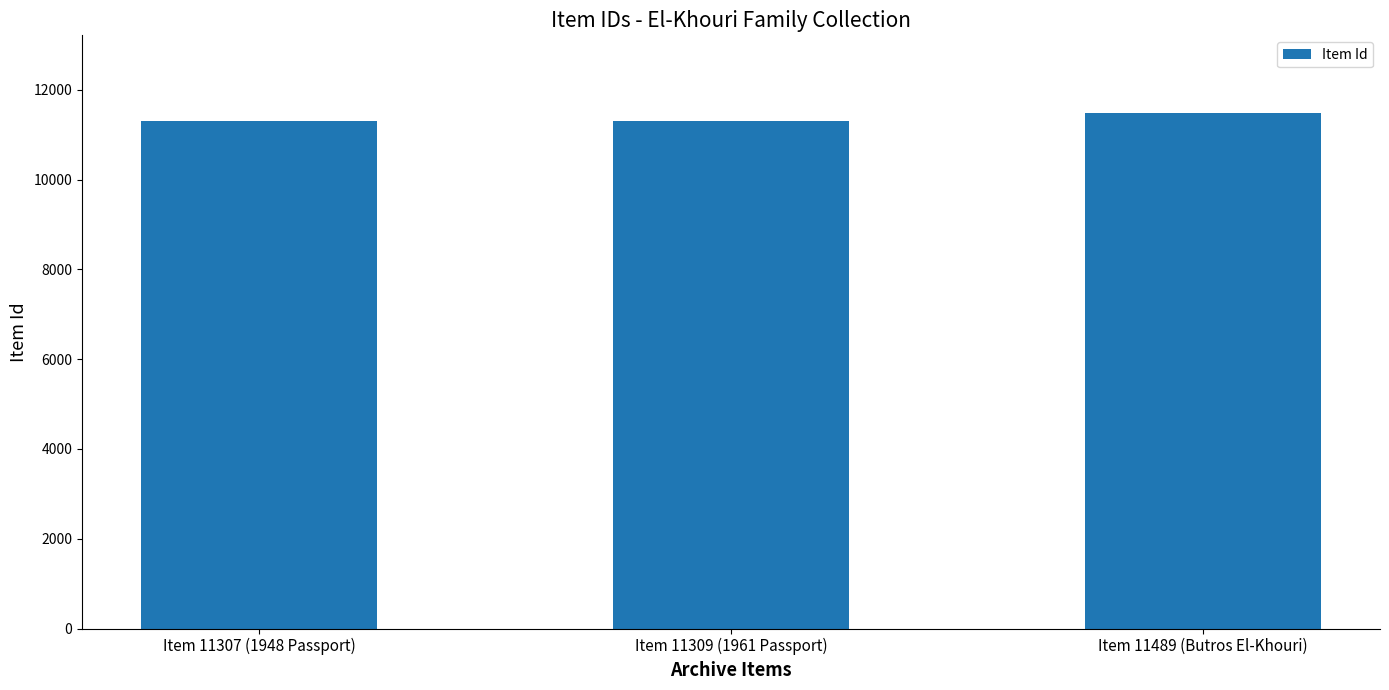

What is the sum of all values?

34105